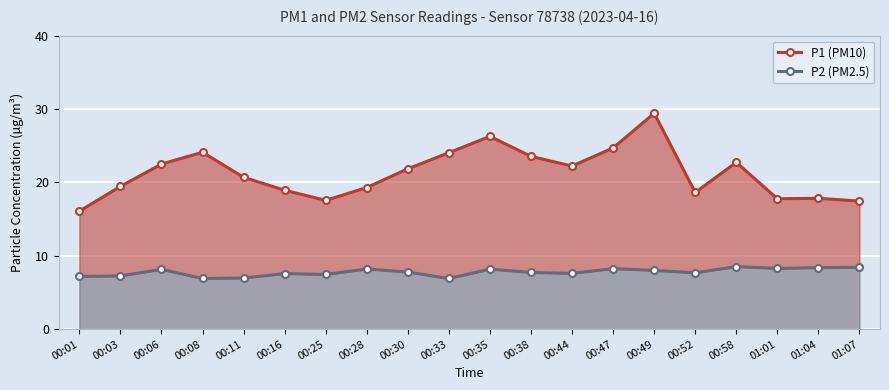

At which category is the sum across all series the highest?

00:49